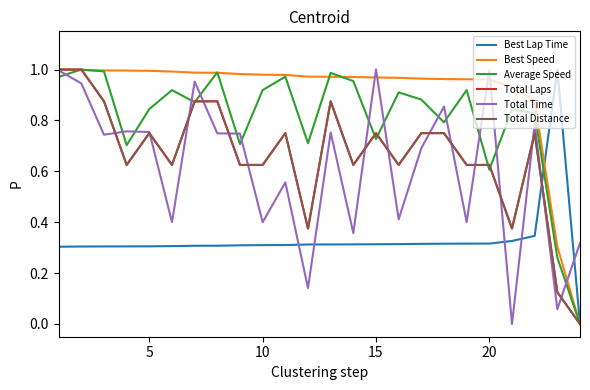

List the series in order of their peak value, lowest first.

Best Lap Time, Best Speed, Average Speed, Total Laps, Total Time, Total Distance